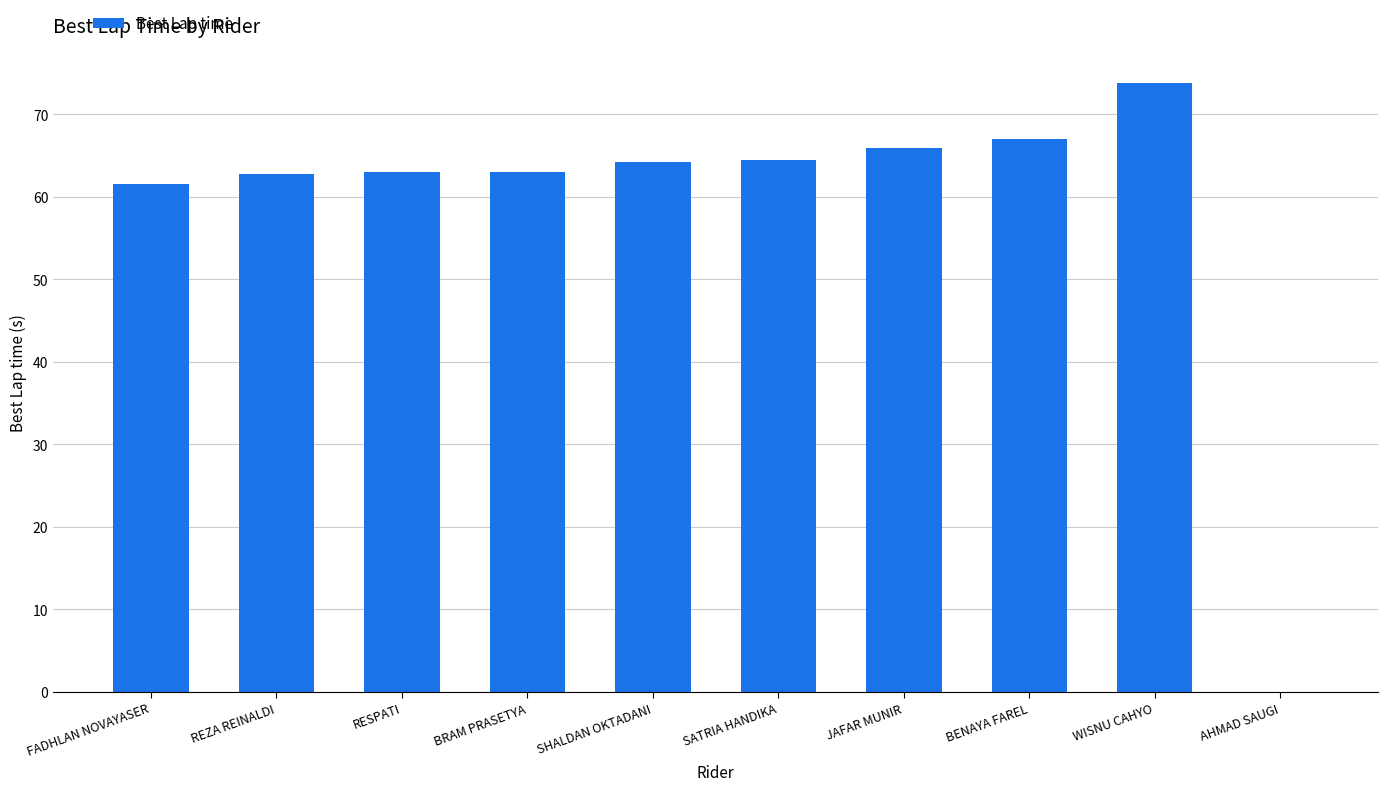

What is the sum of all values?

585.6